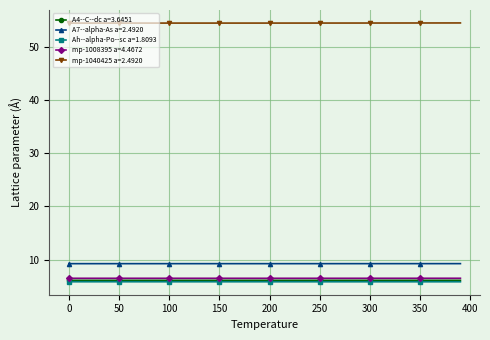

True or false: A7--alpha-As a=2.4920 and Ah--alpha-Po--sc a=1.8093 intersect in this chart.

False